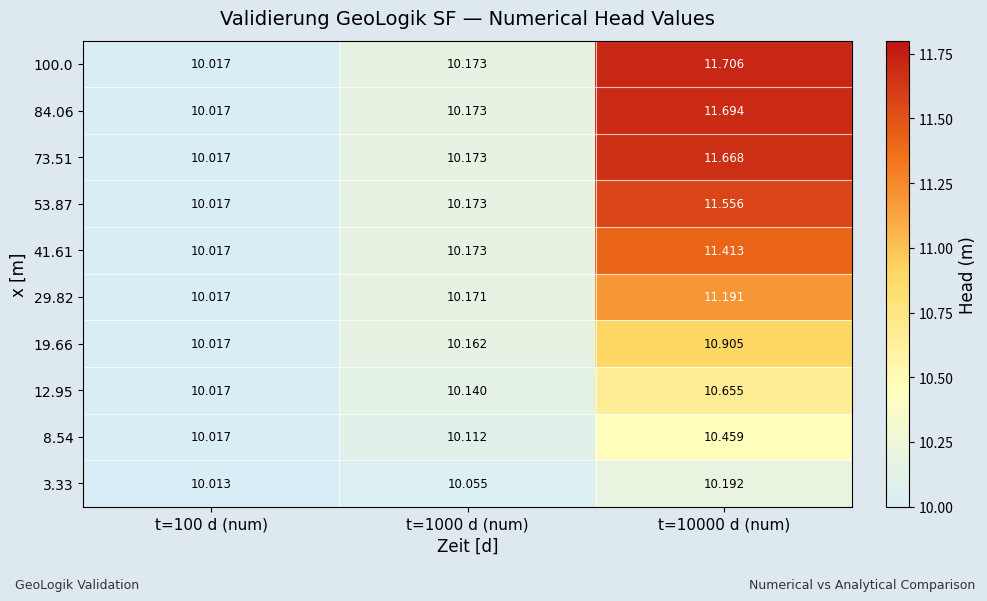

Is the value of 73.51 at t=100 d (num) greater than the value of 19.66 at t=1000 d (num)?

No